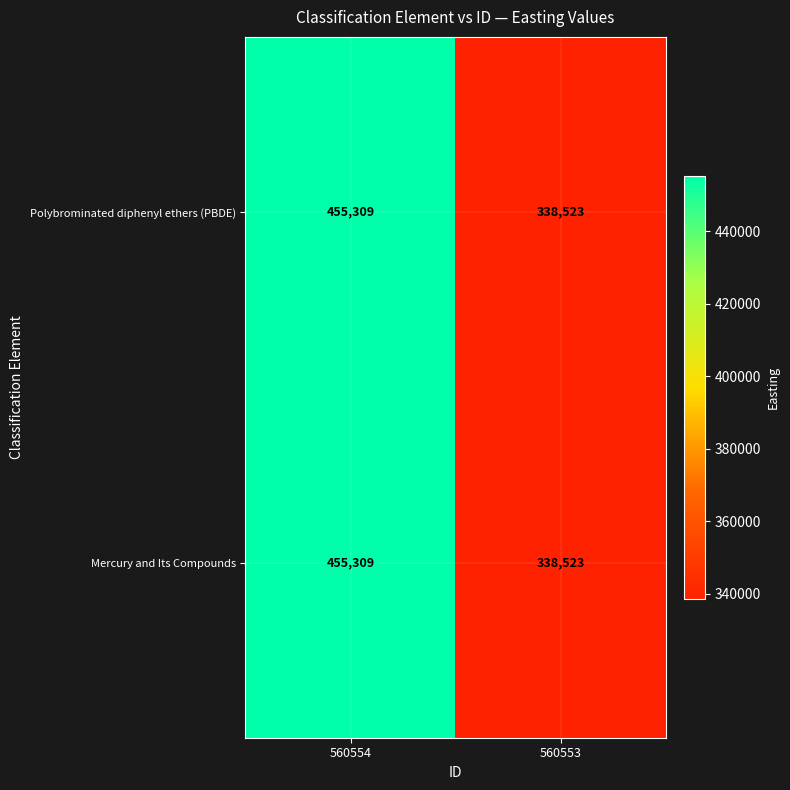

What is the difference between the maximum and minimum values in the Polybrominated diphenyl ethers (PBDE) series?

116786